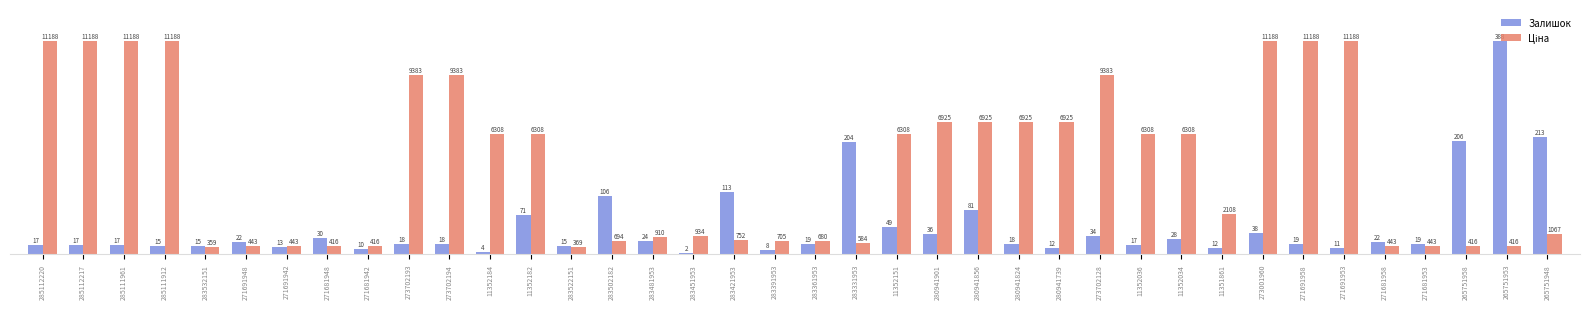

Which series has the largest range (max minus min)?

Залишок